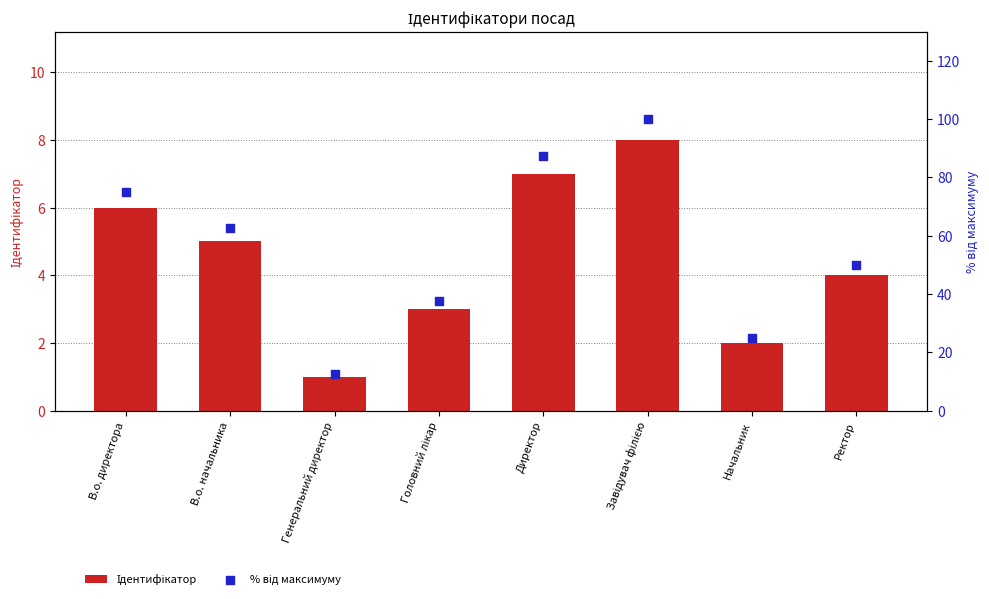

Which series contains the highest Y value?

% від максимуму